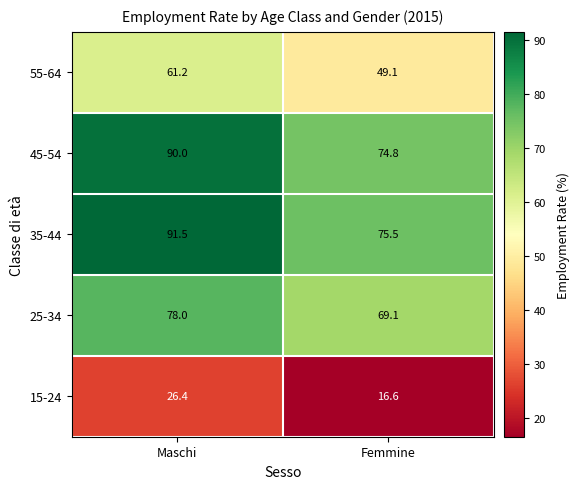

At how many categories does at least one series exceed 34?

2